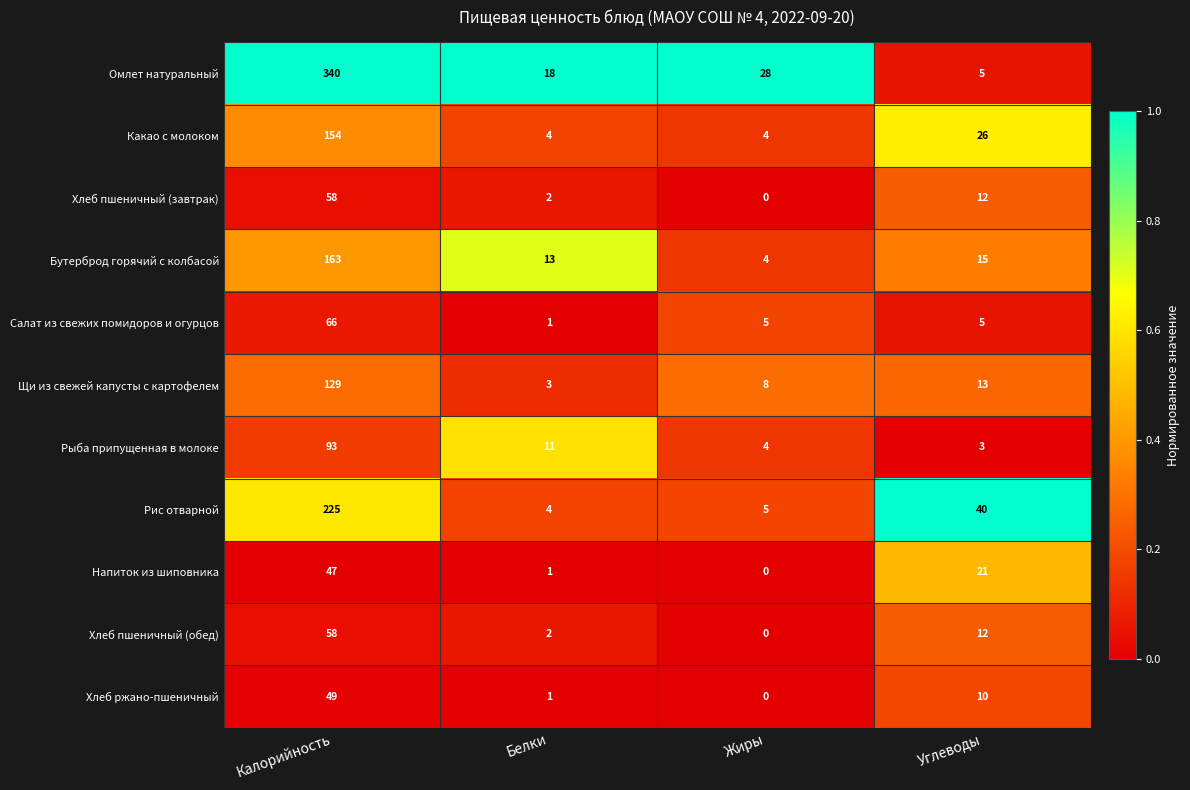

List the labels in order of Напиток из шиповника value, largest first.

Калорийность, Углеводы, Белки, Жиры